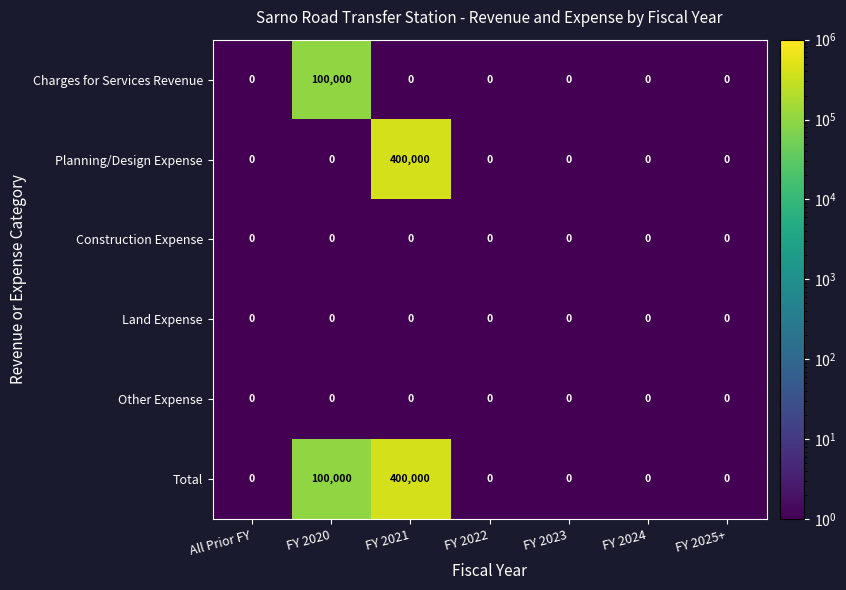

What is the difference between the second highest and minimum values in the Total series?

100000